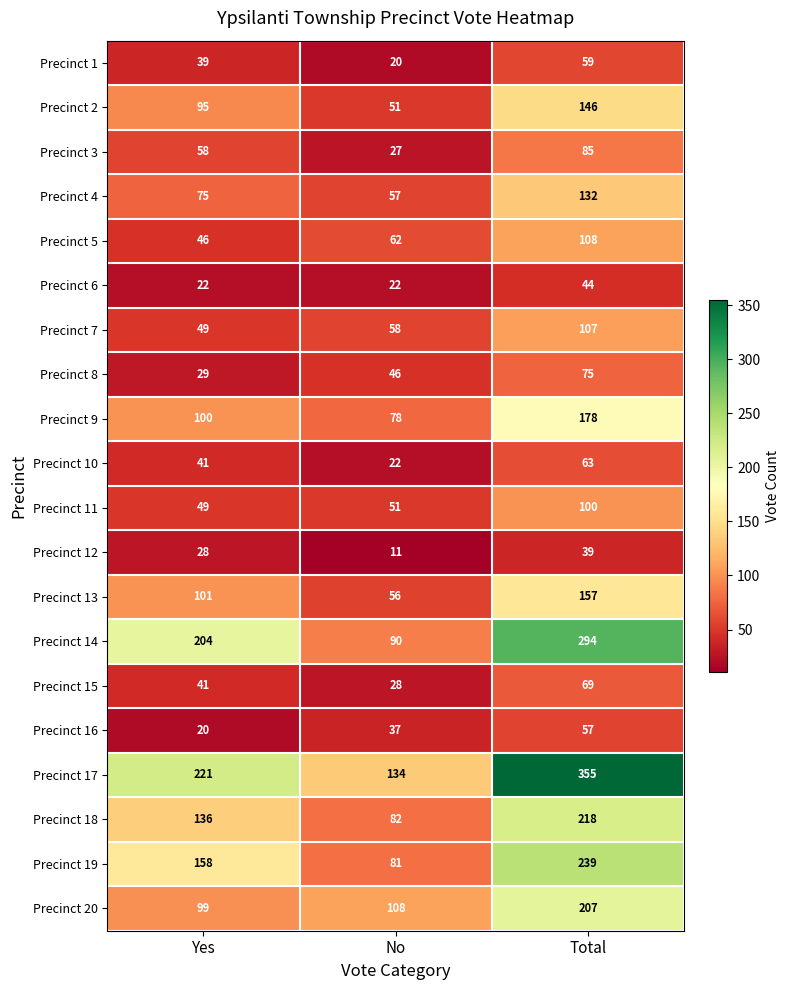

What is the lowest value of the Precinct 17 series?

134